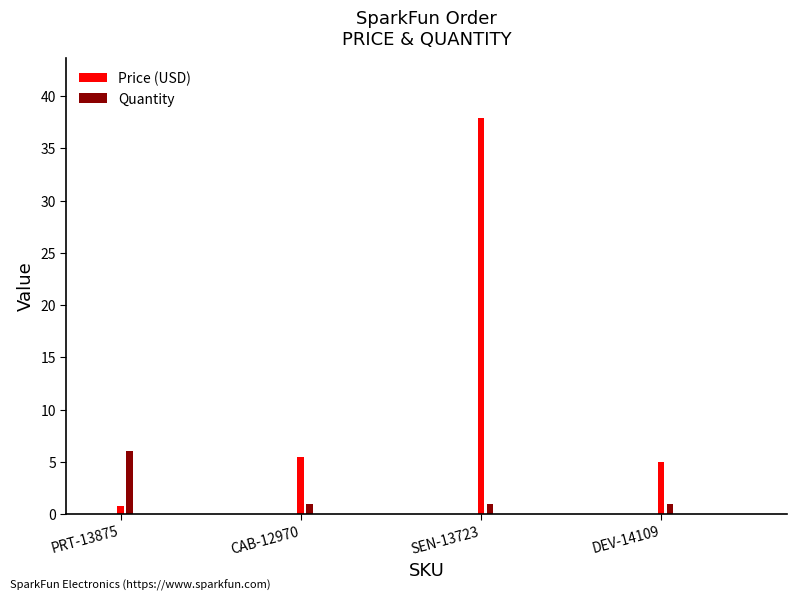

What is the minimum value for Price (USD)?

0.8